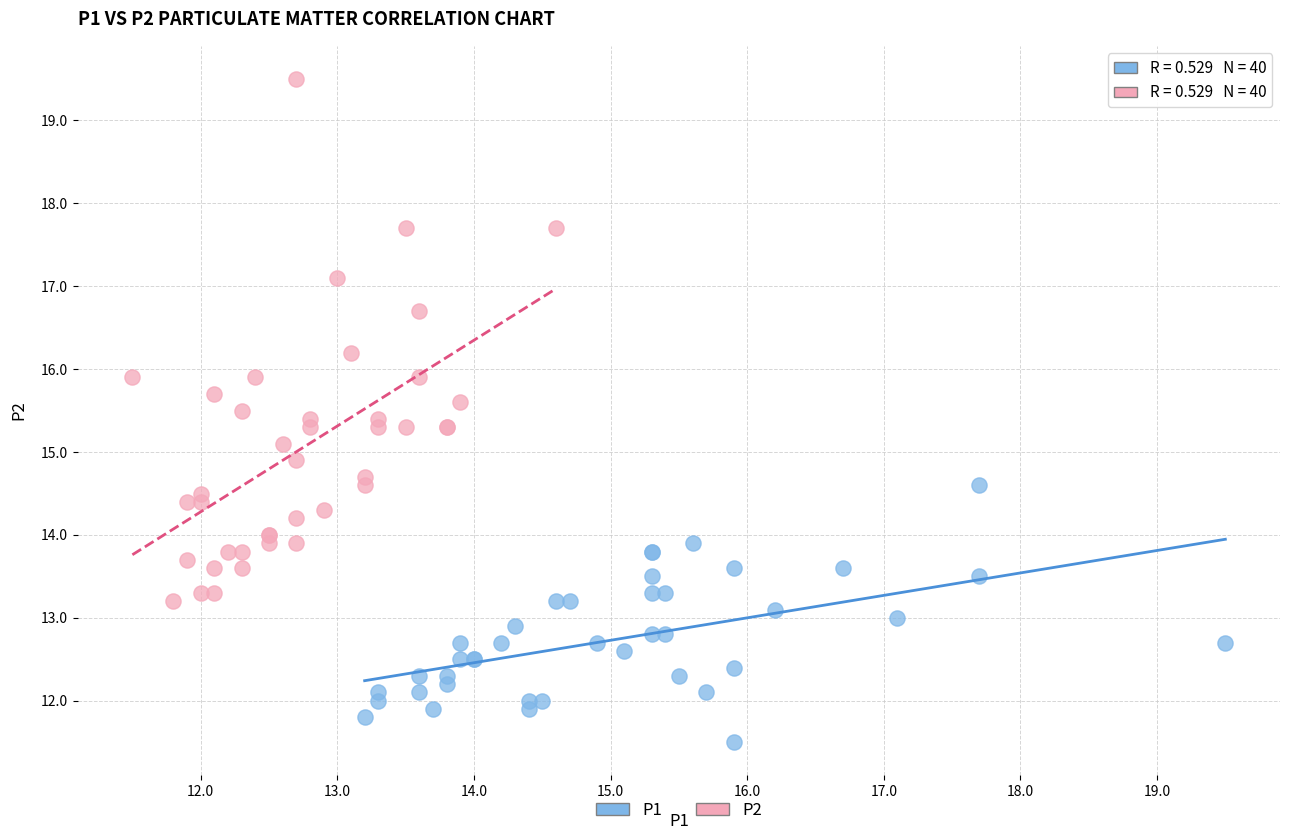

Which series contains the highest Y value?

P2